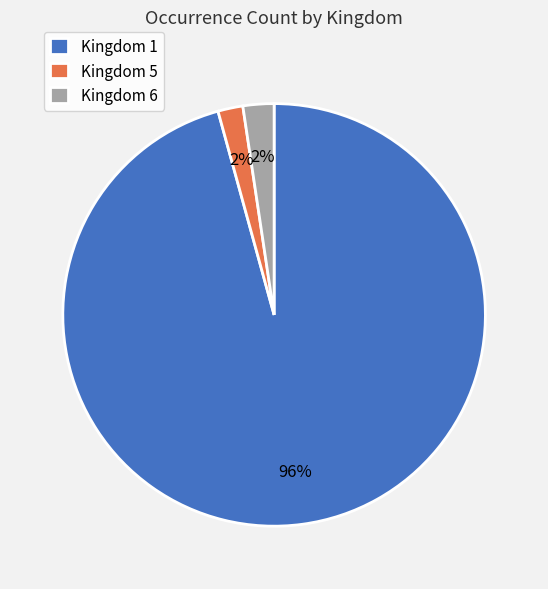

What is the majority slice?

Kingdom 1